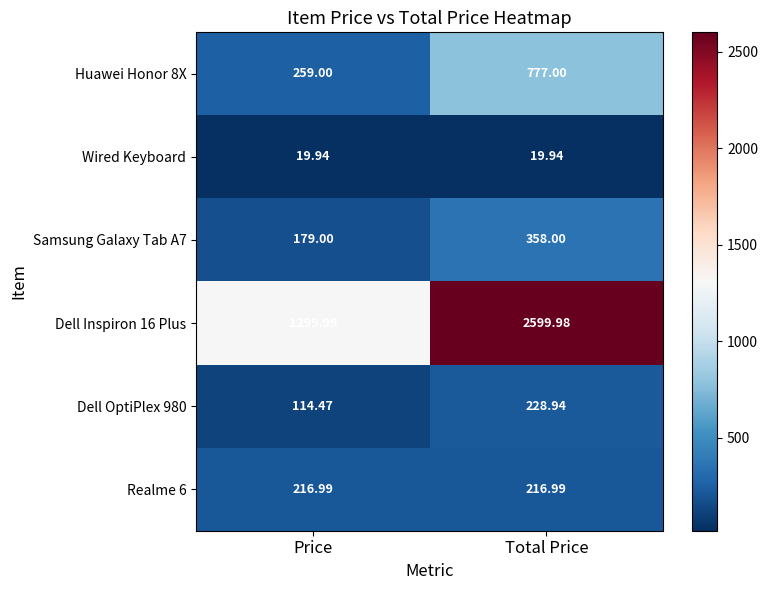

Between Price and Total Price, which series saw the biggest shift?

Dell Inspiron 16 Plus